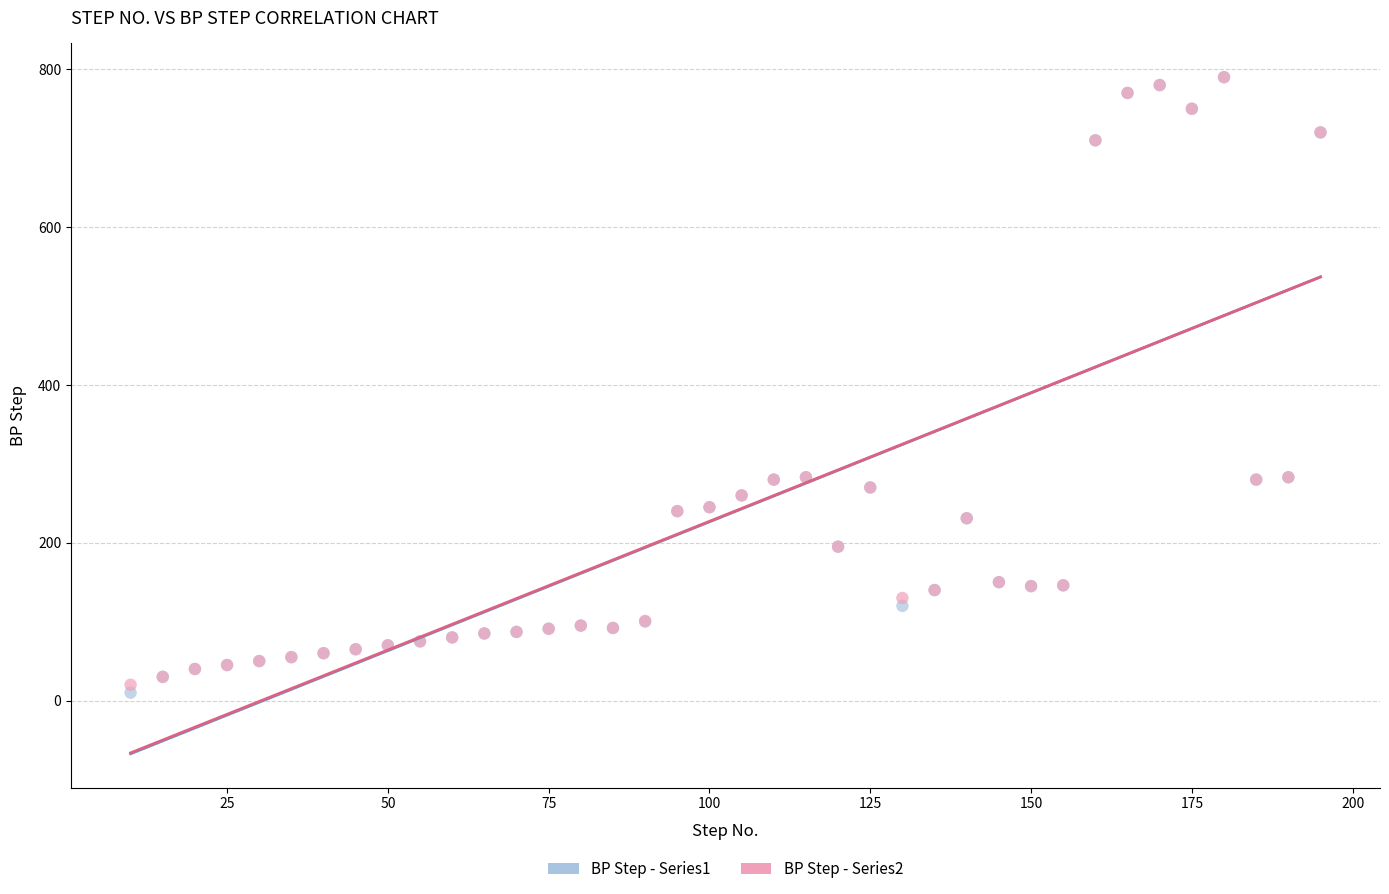

What are all the series names shown in the legend?

BP Step - Series1, BP Step - Series2